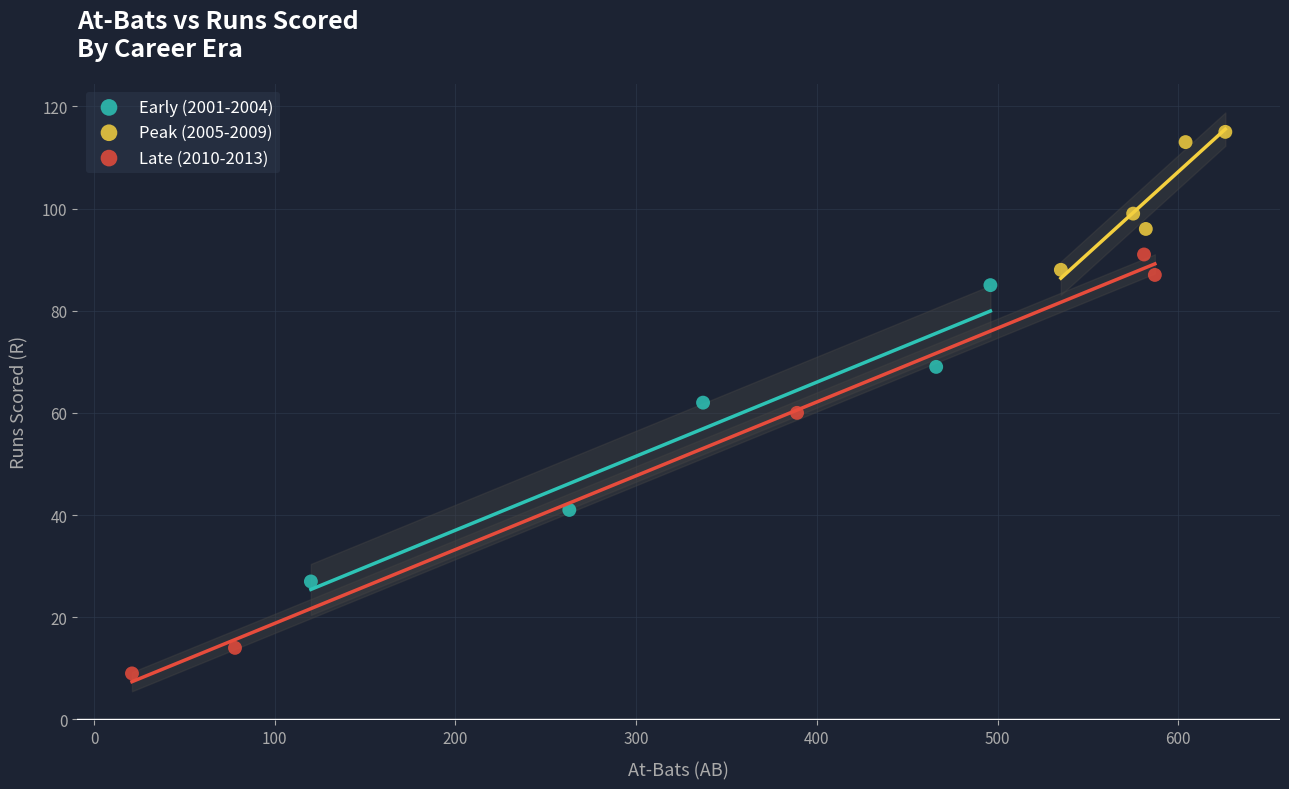

What are all the series names shown in the legend?

Early (2001-2004), Peak (2005-2009), Late (2010-2013)